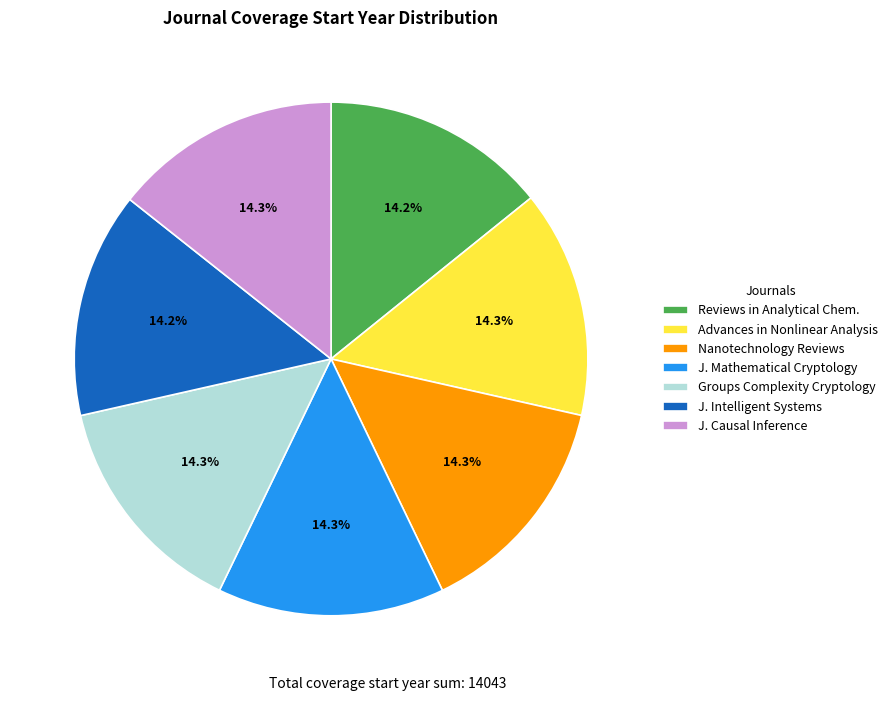

Count the number of slices in the pie.

7